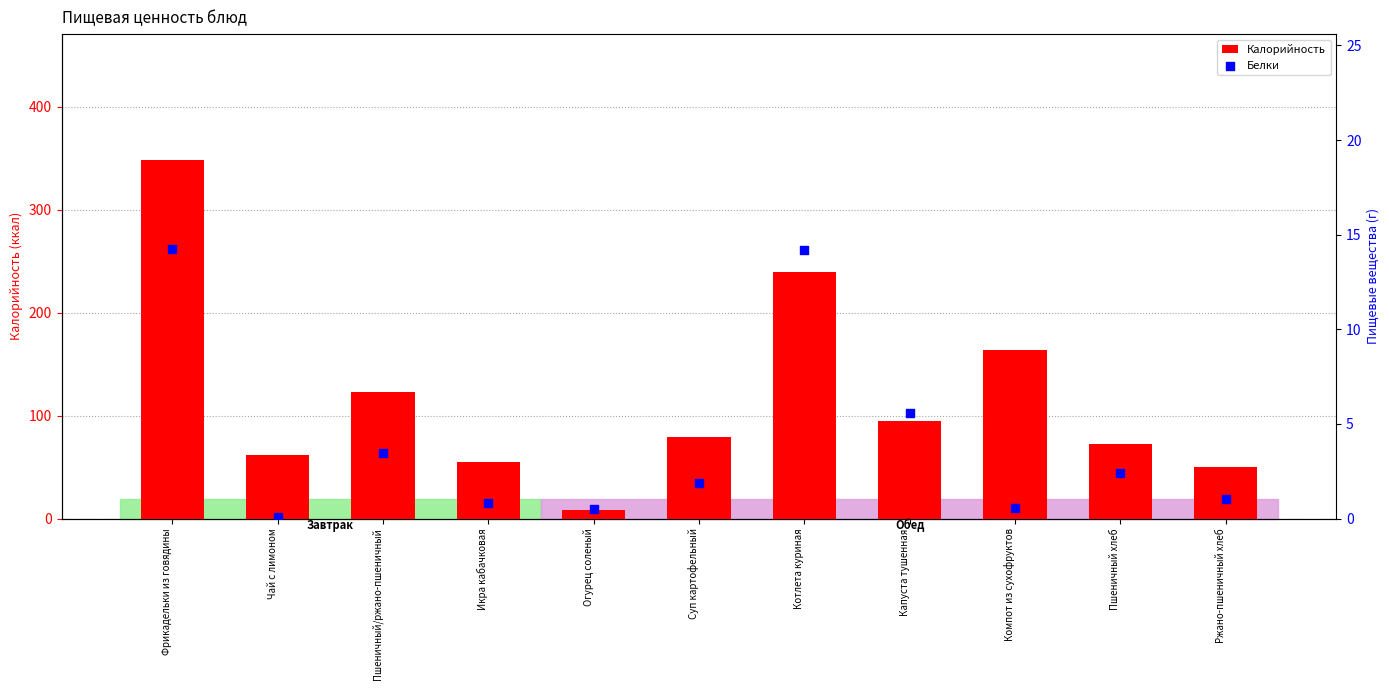

What are all the series names shown in the legend?

Калорийность, Белки